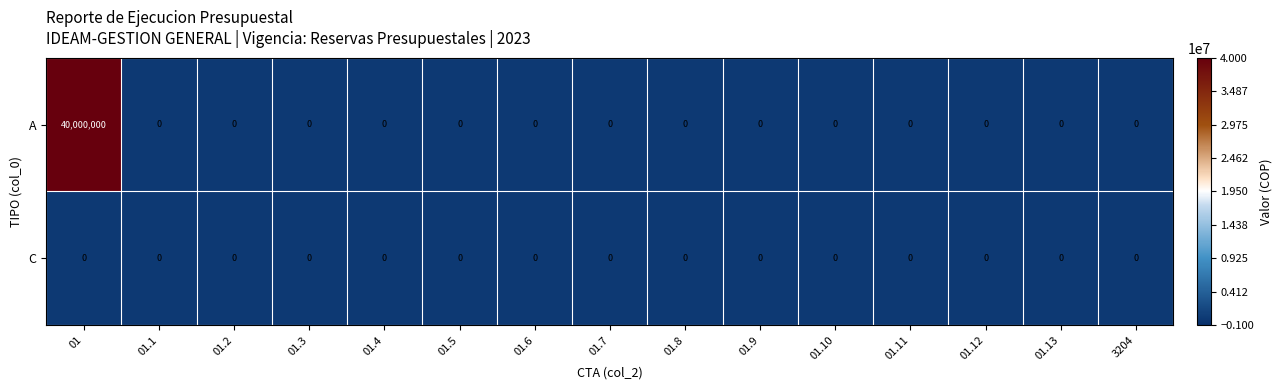

Reading left to right, what are all the values shown in this chart?

A: 01=40000000	01.1=0	01.2=0	01.3=0	01.4=0	01.5=0	01.6=0	01.7=0	01.8=0	01.9=0	01.10=0	01.11=0	01.12=0	01.13=0	3204=0
C: 01=0	01.1=0	01.2=0	01.3=0	01.4=0	01.5=0	01.6=0	01.7=0	01.8=0	01.9=0	01.10=0	01.11=0	01.12=0	01.13=0	3204=0